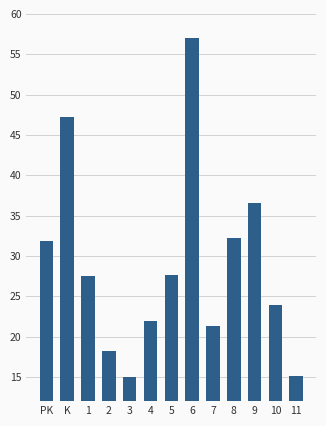

What is the sum of all values?

375.5